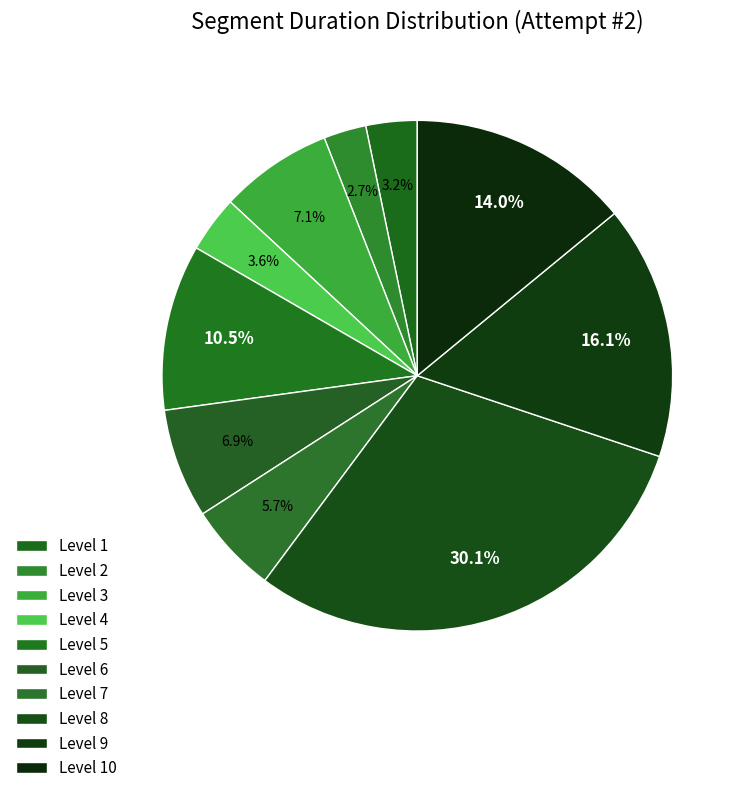

Is Level 7 the majority of the pie?

No